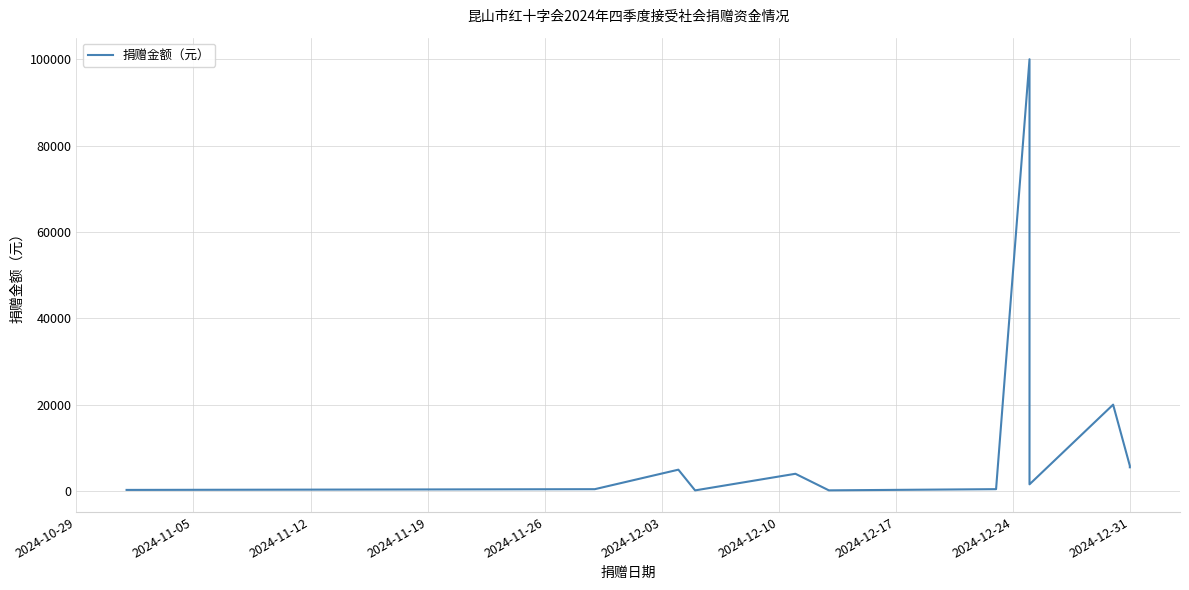

How many lines are shown in the chart?

1